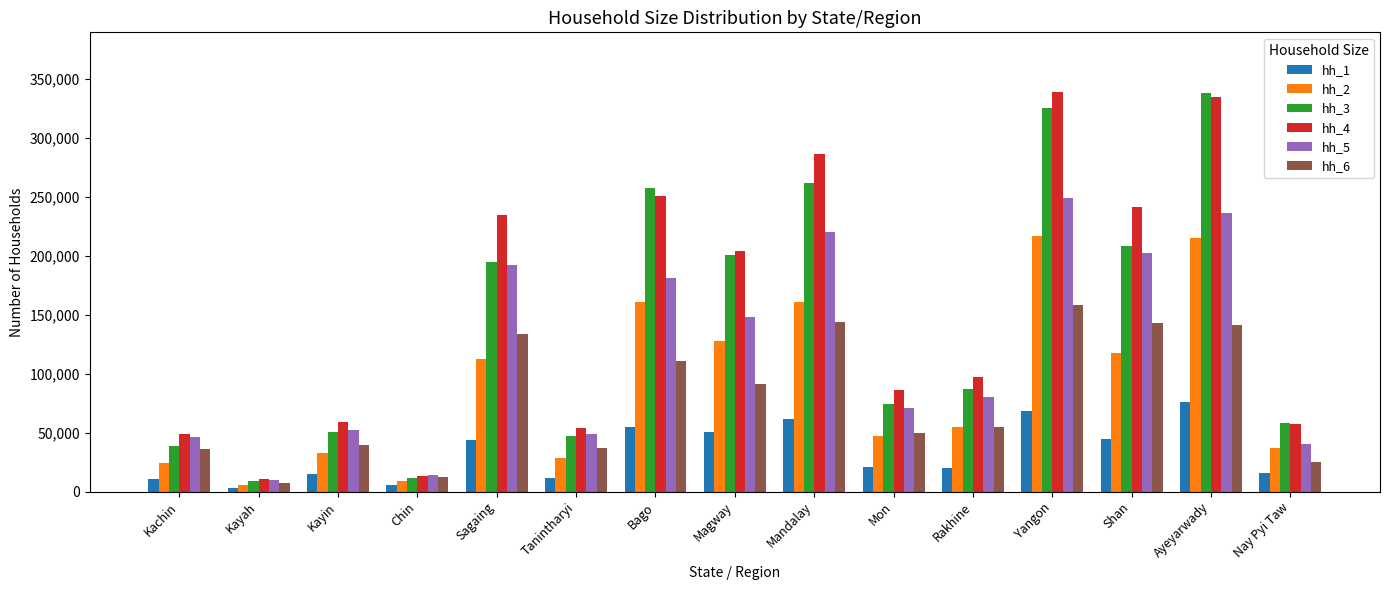

The hh_6 series shows 158136 at Yangon. True or false?

True